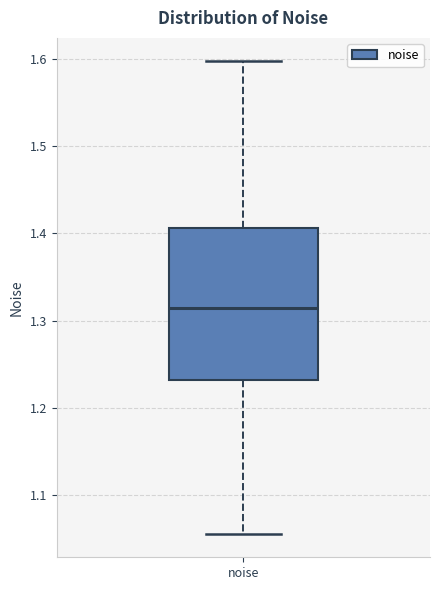

Read this box plot against the y-axis: the position of the median line, the range covered by the box, and the ends of both whiskers. The values are not printed on the chart, so give them approximately, as read against the axis.

median 1.31, box 1.23 to 1.41, whiskers 1.06 to 1.60